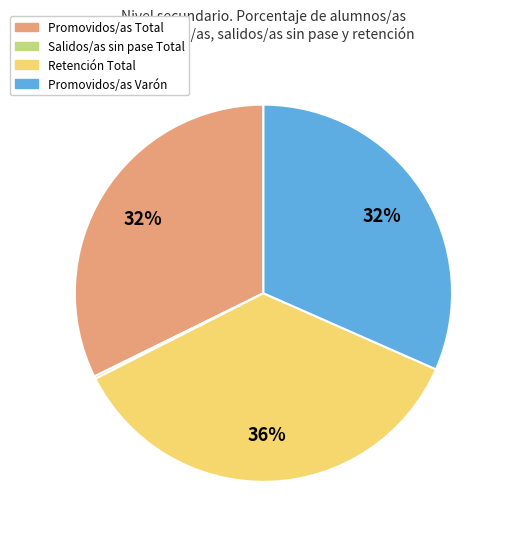

Between Retención Total and Promovidos/as Varón, which is larger?

Retención Total